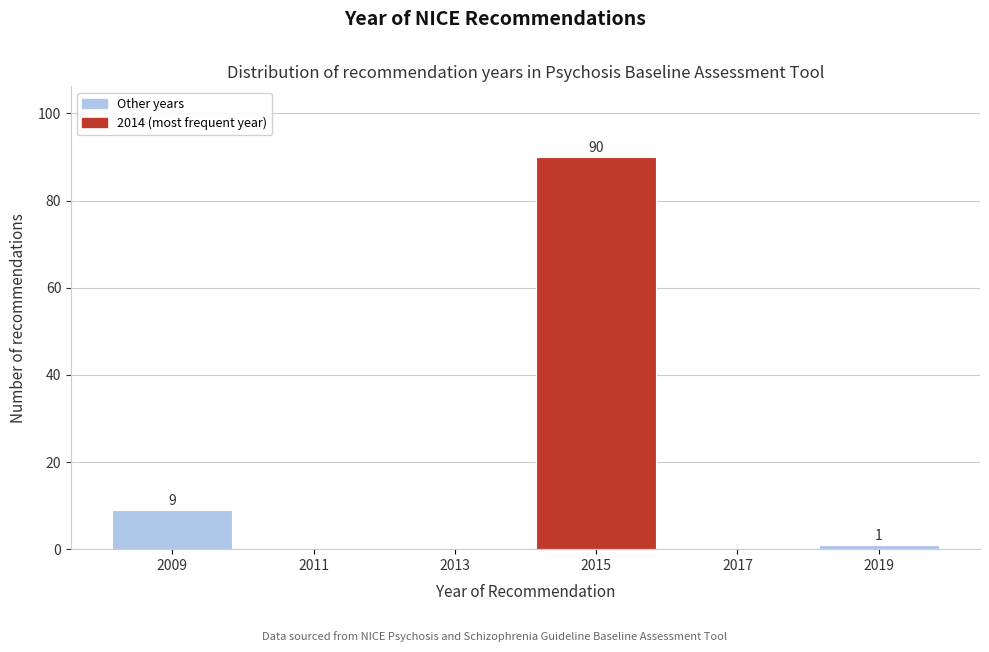

Over which range of the x-axis is the bar tallest?

2014 to 2016